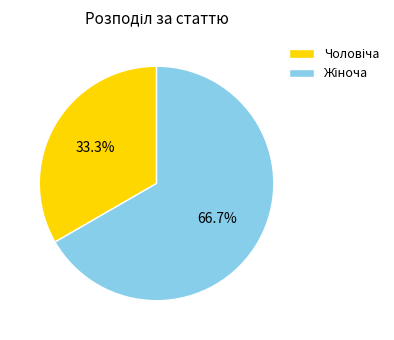

Is there a majority slice in this chart?

Yes